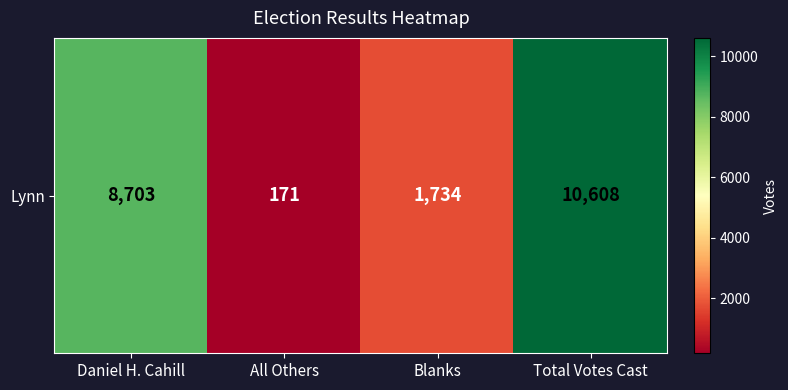

What is the difference between the maximum and minimum values?

10437